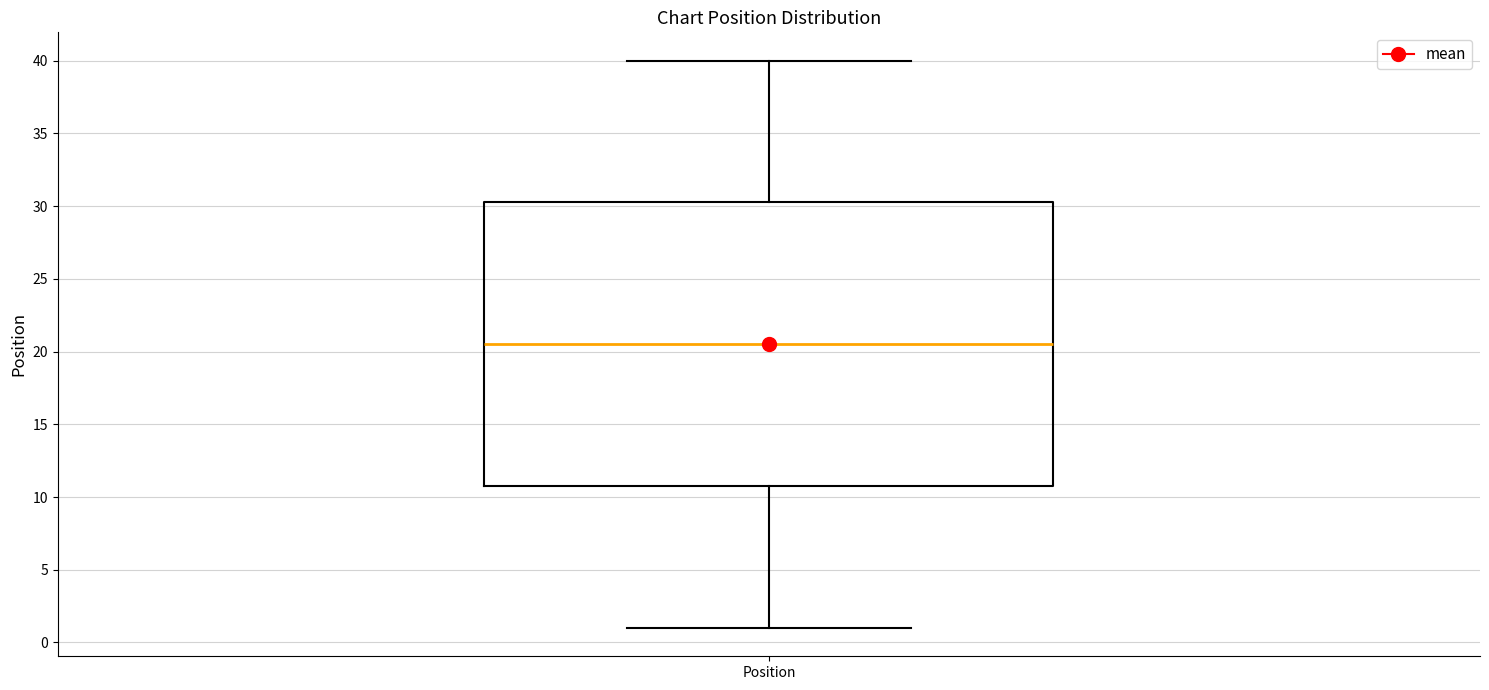

Read this box plot against the y-axis: the position of the median line, the range covered by the box, and the ends of both whiskers. The values are not printed on the chart, so give them approximately, as read against the axis.

median 20.5, box 11.0 to 30.5, whiskers 1.0 to 40.0